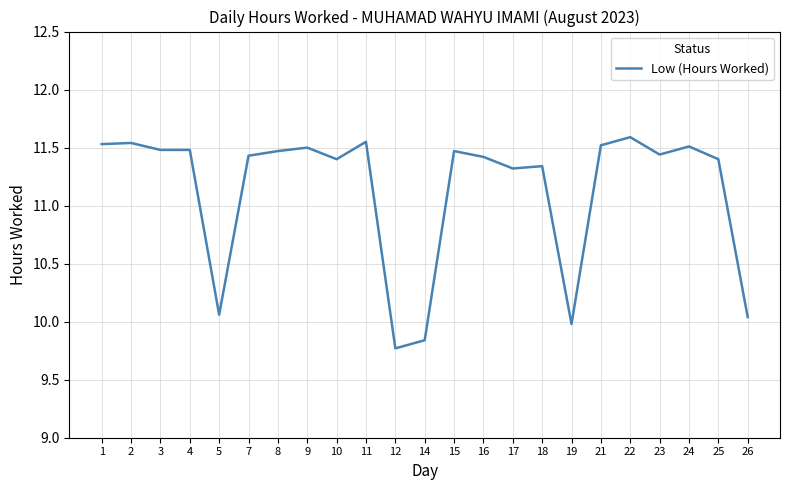

Is it true that the value at 5 is 15.4?

False